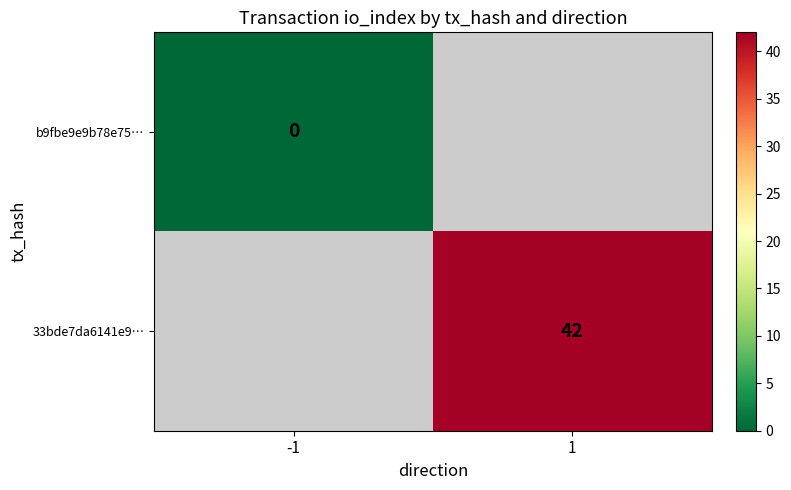

The 33bde7da6141e9… series shows 42 at 1. True or false?

True